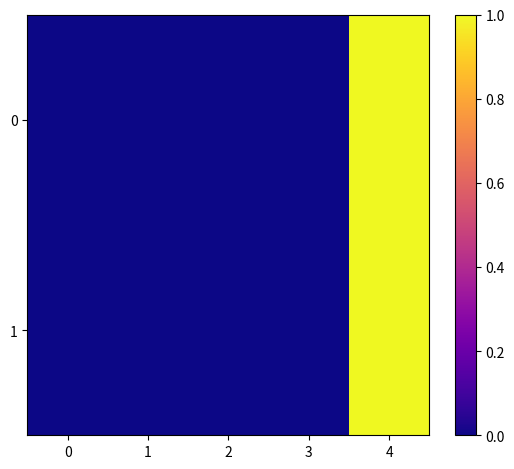

Reading left to right, transcribe all the data shown in this chart.

0: 0=0.0	1=0.0	2=0.0	3=0.0	4=1.0
1: 0=0.0	1=0.0	2=0.0	3=0.0	4=1.0